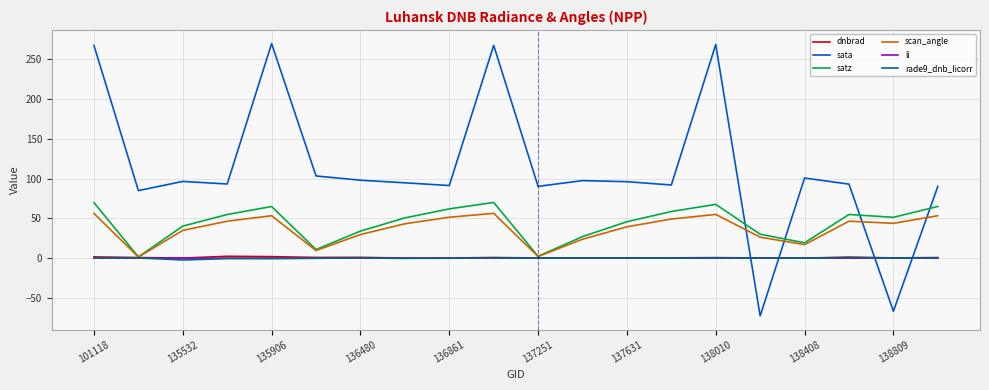

What is the minimum value shown in the chart?

-72.7